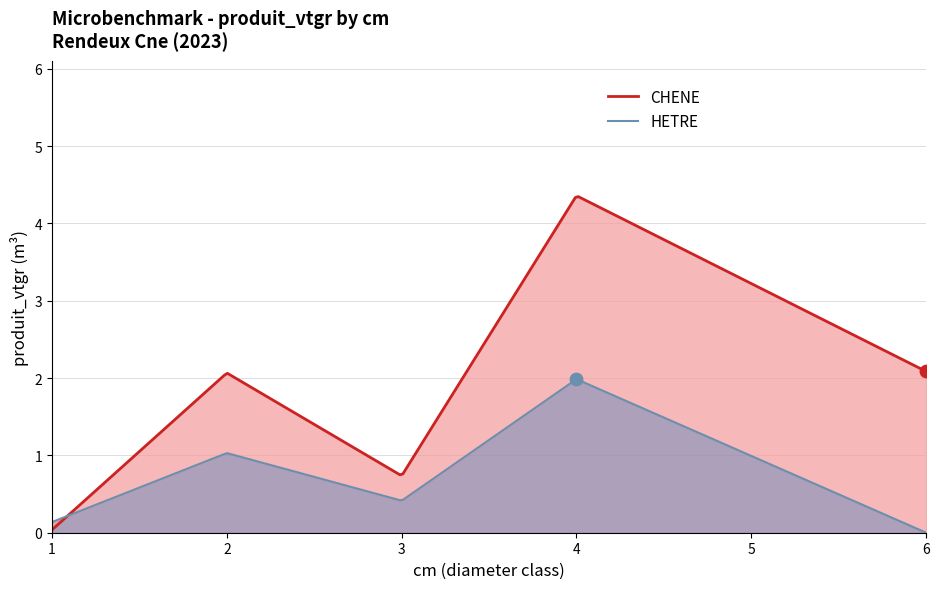

Which series has the largest total across all categories?

CHENE